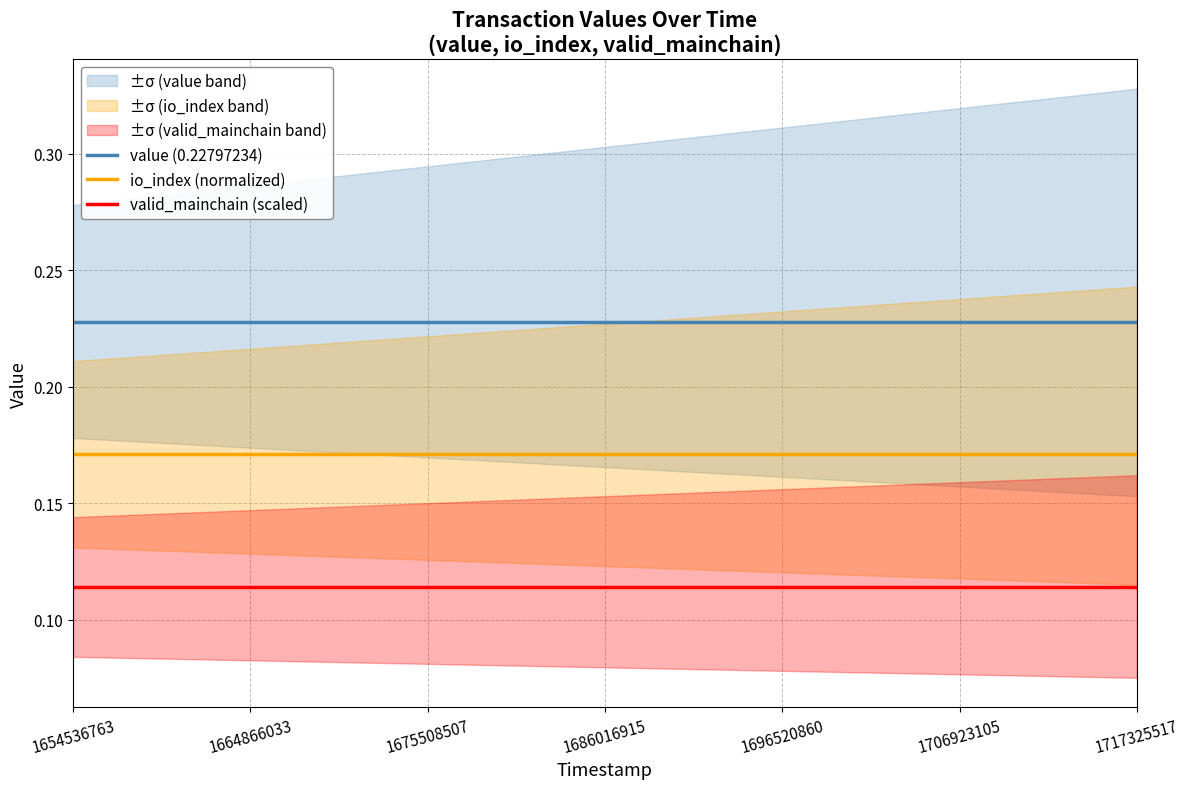

True or false: io_index (normalized) has a value of 0.1 at 1686016915.

False